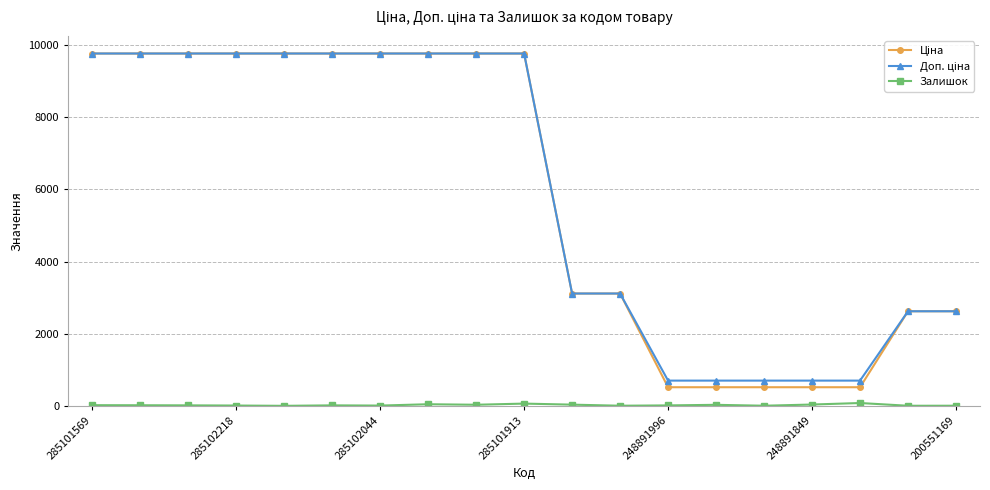

What is the maximum value shown in the chart?

9764.4